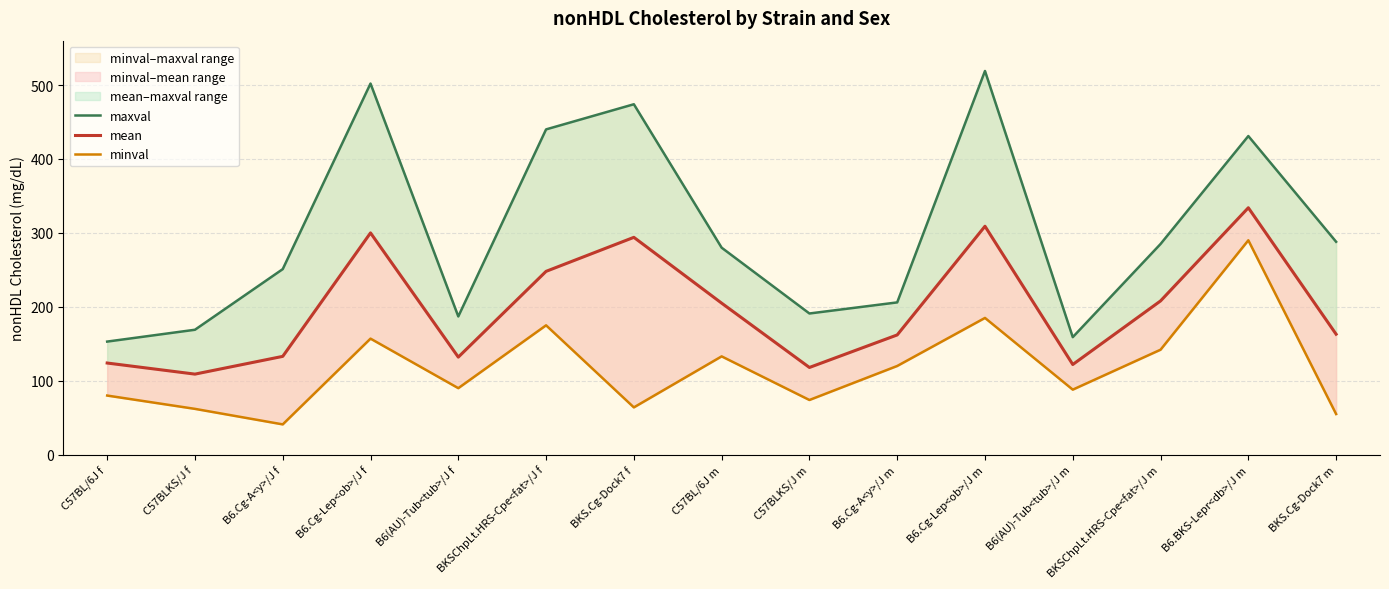

How many values in the mean series exceed 163?

7